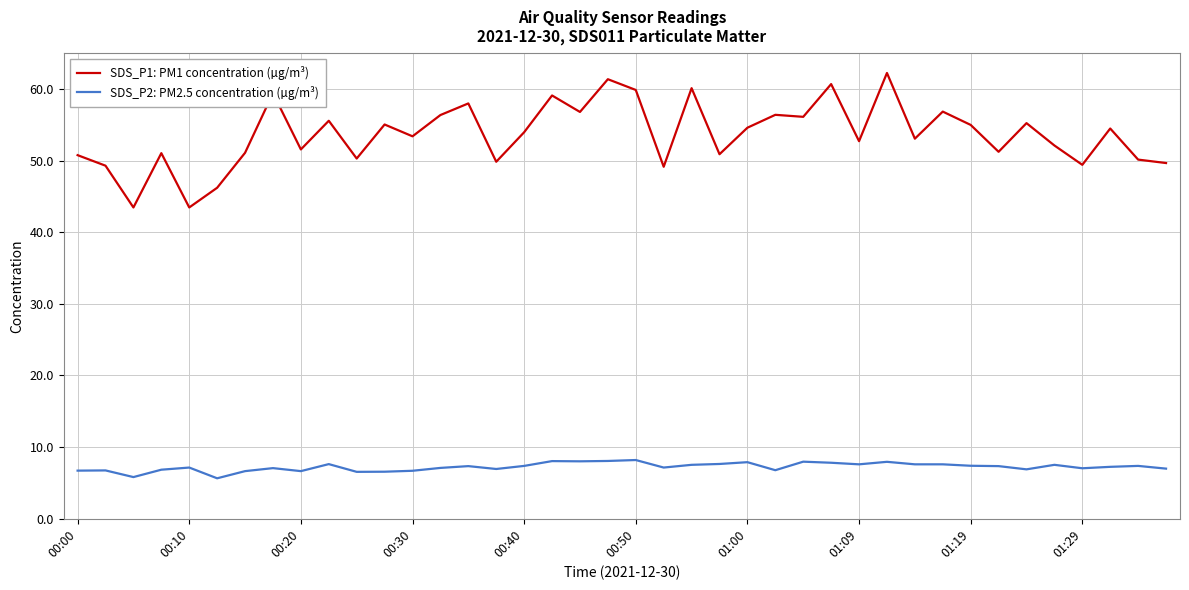

True or false: SDS_P2: PM2.5 concentration (µg/m³) and SDS_P1: PM1 concentration (µg/m³) intersect in this chart.

False